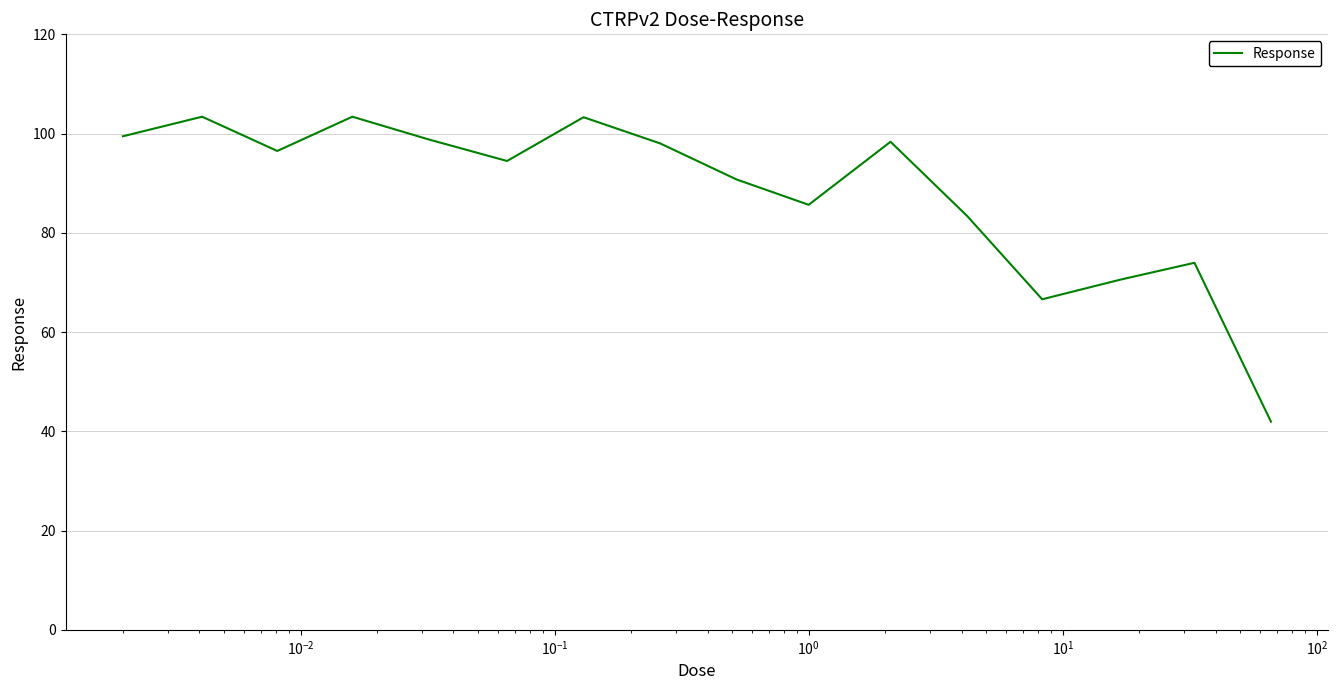

What is the minimum value shown in the chart?

42.0